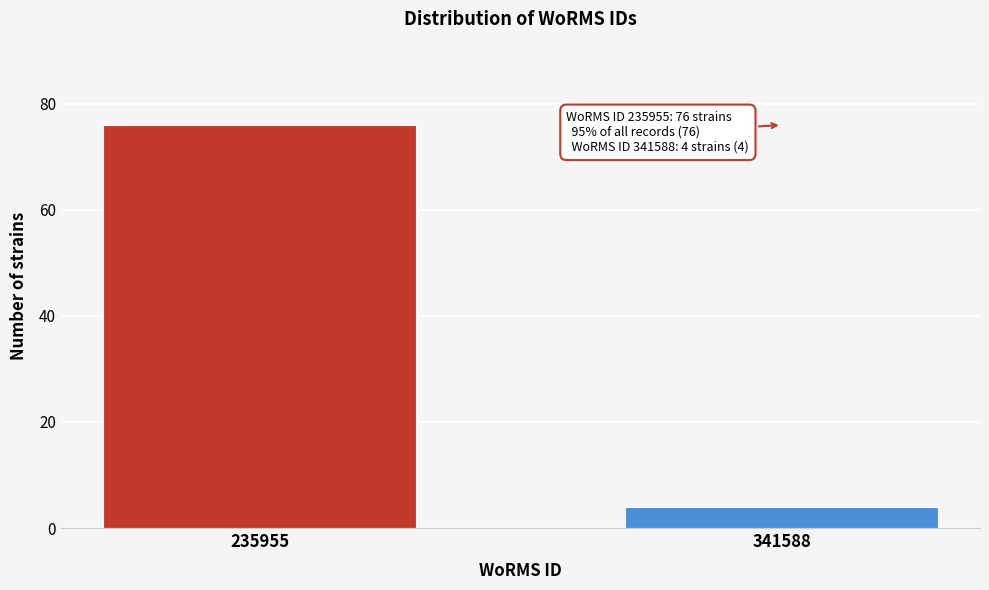

Reading left to right, list all the values displayed in this chart.

76	4